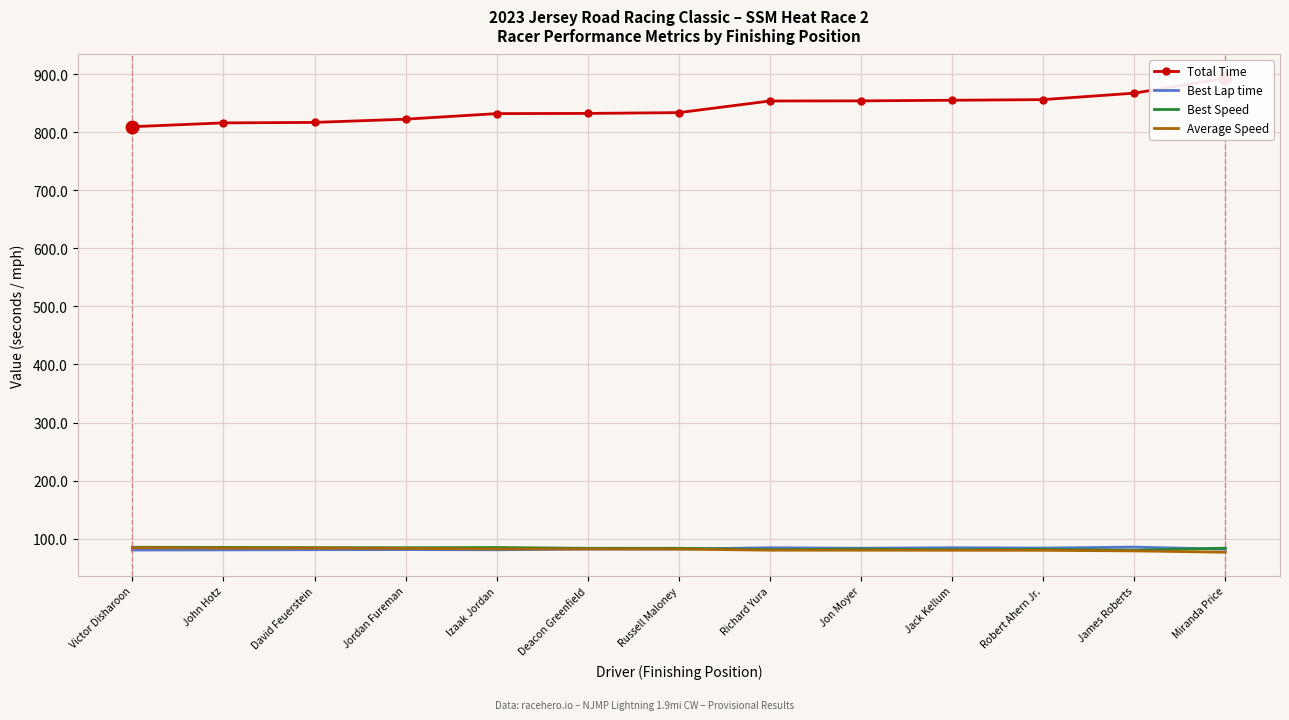

Reading left to right, transcribe all the data shown in this chart.

Total Time: Victor Disharoon=809.6	John Hotz=816.1	David Feuerstein=817.0	Jordan Fureman=822.5	Izaak Jordan=832.1	Deacon Greenfield=832.5	Russell Maloney=833.8	Richard Yura=853.9	Jon Moyer=854.1	Jack Kellum=855.1	Robert Ahern Jr.=856.2	James Roberts=867.4	Miranda Price=893.1
Best Lap time: Victor Disharoon=80.3	John Hotz=80.6	David Feuerstein=80.9	Jordan Fureman=81.1	Izaak Jordan=80.8	Deacon Greenfield=82.1	Russell Maloney=82.0	Richard Yura=84.3	Jon Moyer=83.4	Jack Kellum=84.4	Robert Ahern Jr.=83.8	James Roberts=85.5	Miranda Price=81.9
Best Speed: Victor Disharoon=85.1	John Hotz=84.9	David Feuerstein=84.5	Jordan Fureman=84.4	Izaak Jordan=84.7	Deacon Greenfield=83.4	Russell Maloney=83.4	Richard Yura=81.1	Jon Moyer=82.0	Jack Kellum=81.0	Robert Ahern Jr.=81.6	James Roberts=80.0	Miranda Price=83.6
Average Speed: Victor Disharoon=84.5	John Hotz=83.8	David Feuerstein=83.7	Jordan Fureman=83.2	Izaak Jordan=82.2	Deacon Greenfield=82.2	Russell Maloney=82.0	Richard Yura=80.1	Jon Moyer=80.1	Jack Kellum=80.0	Robert Ahern Jr.=79.9	James Roberts=78.9	Miranda Price=76.6